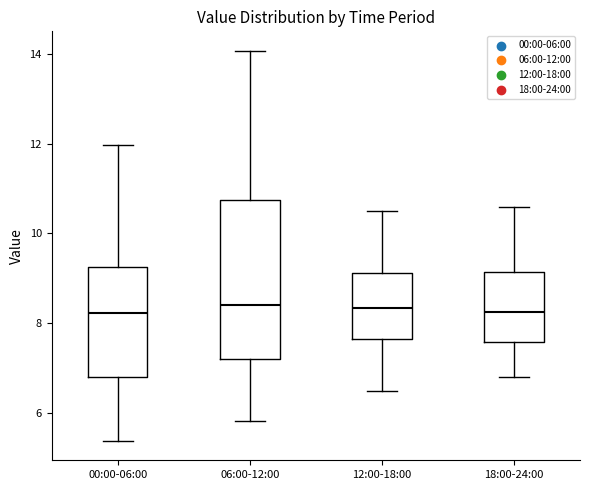

Where does the median line of the box for 12:00-18:00 sit on the y-axis? The values are not printed on the chart, so give them approximately, as read against the axis.

8.4